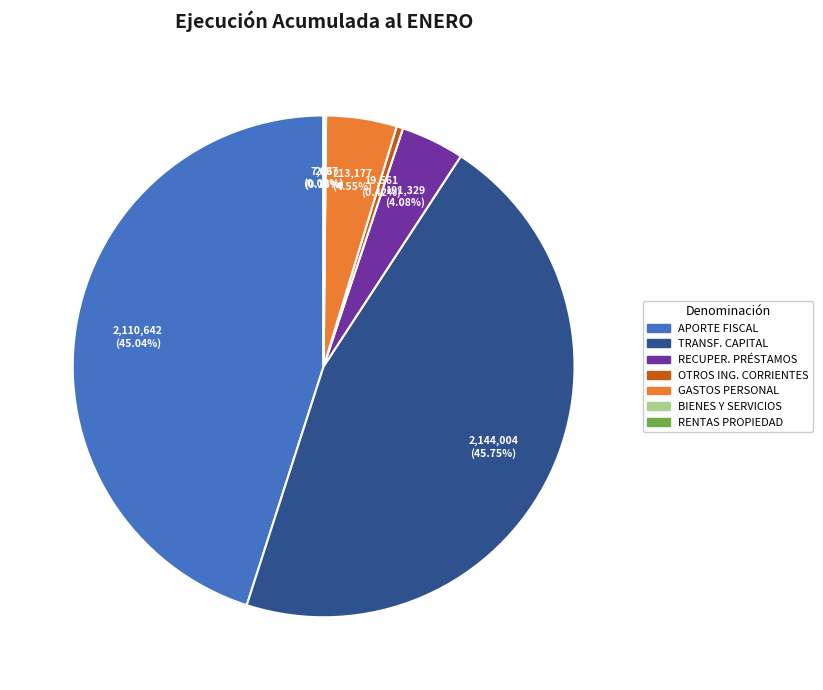

Is there any slice that represents more than half of the pie?

No